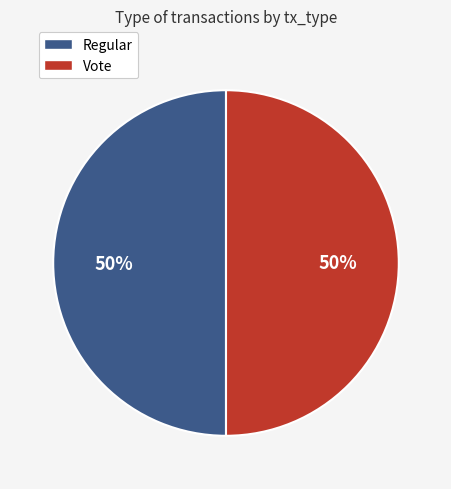

Do Regular and Vote together represent more than half of the pie?

Yes